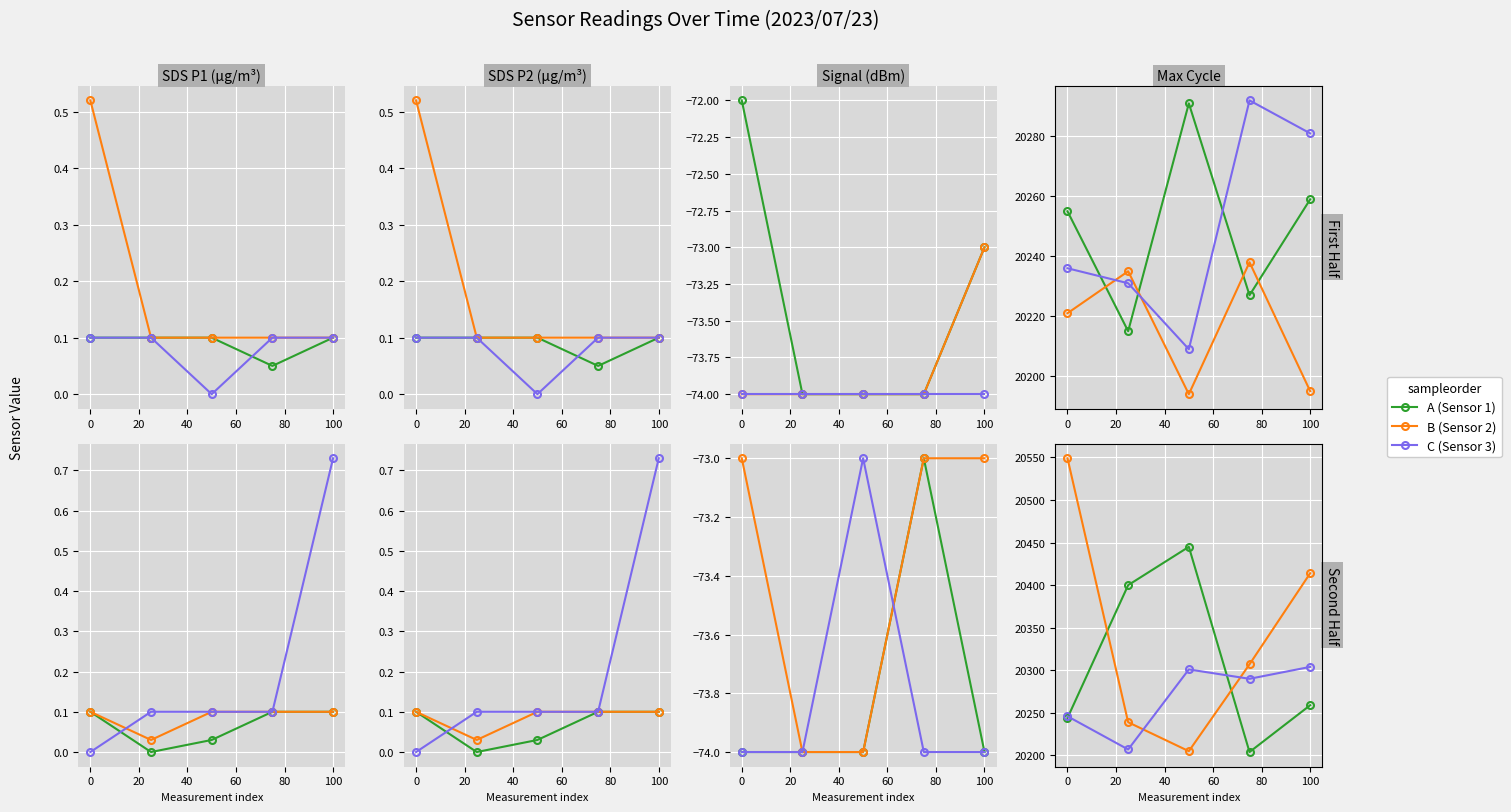

Which series changed the most between 20 and 40?

A (Sensor 1)